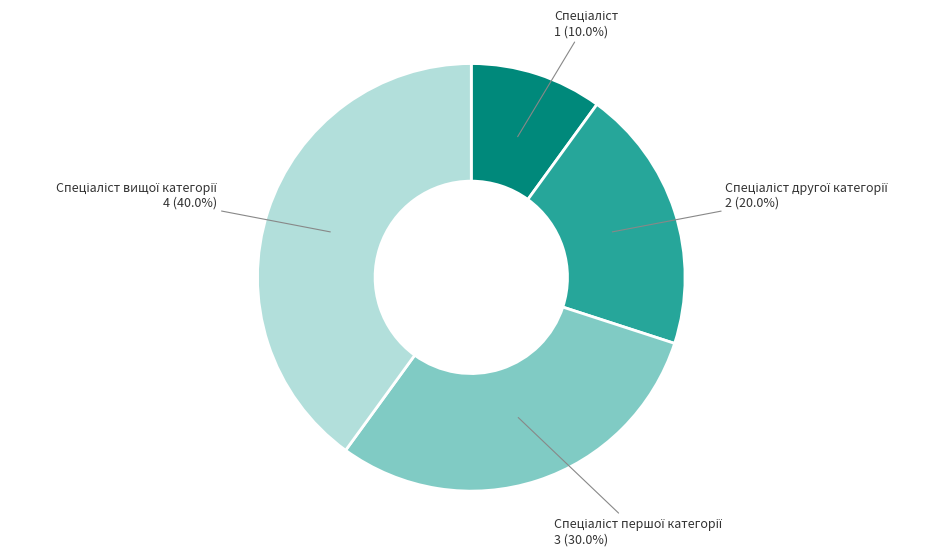

Is there any slice that represents more than half of the pie?

No